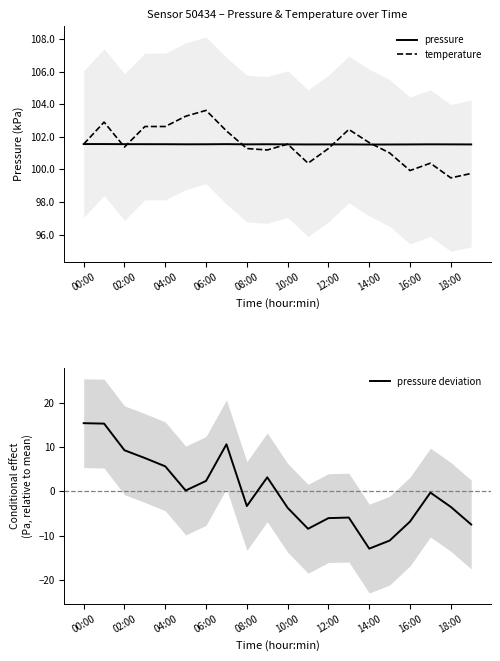

What is the label of the 1st point from the right?

19